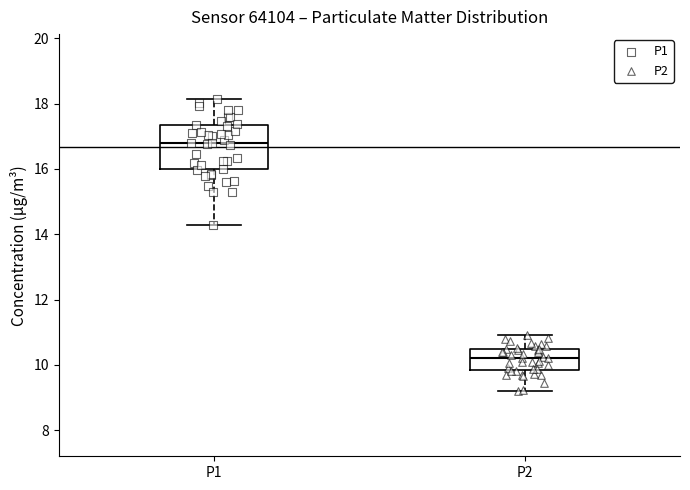

Where does the median line of the box for P2 sit on the y-axis? The values are not printed on the chart, so give them approximately, as read against the axis.

10.2